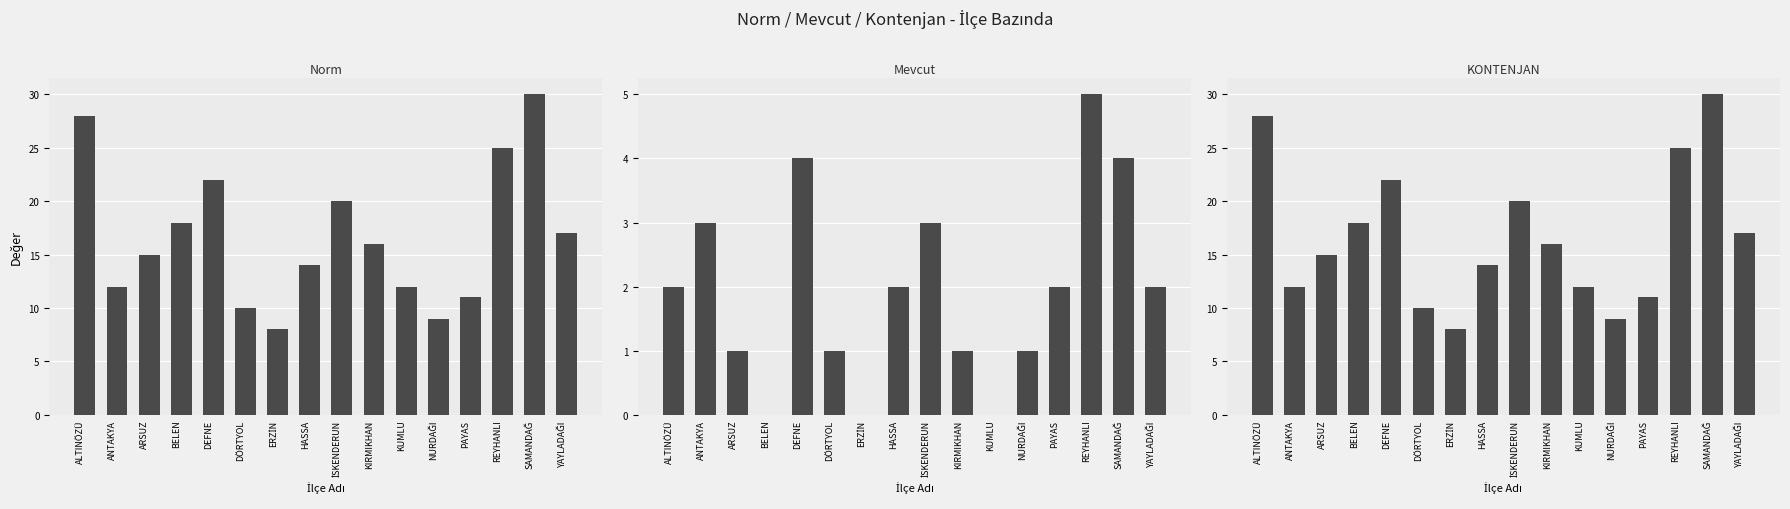

Which series changed the most between ARSUZ and YAYLADAĞI?

Norm